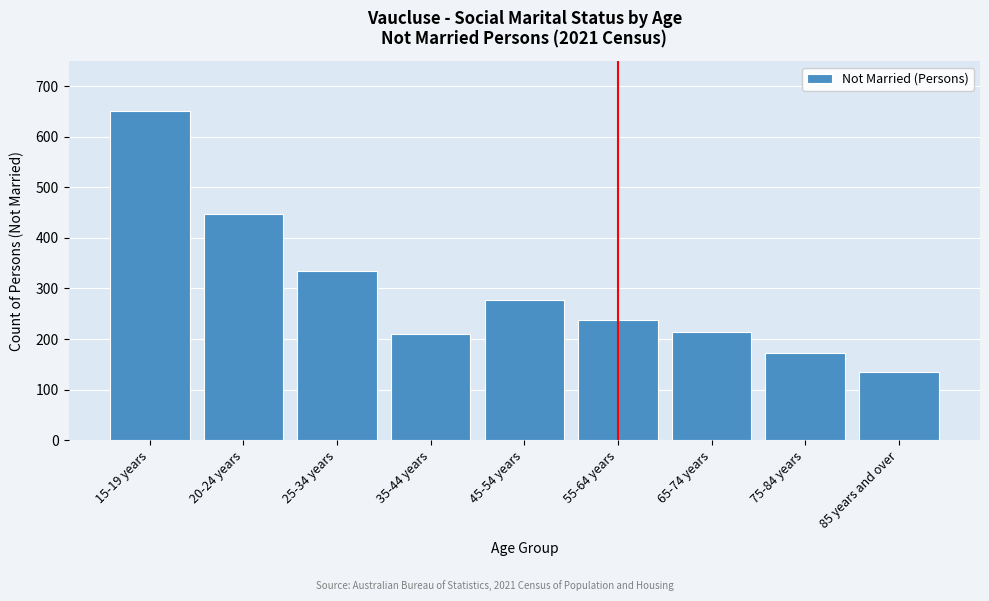

Reading right to left, transcribe all the data shown in this chart.

85 years and over=134	75-84 years=172	65-74 years=213	55-64 years=238	45-54 years=278	35-44 years=210	25-34 years=334	20-24 years=447	15-19 years=651